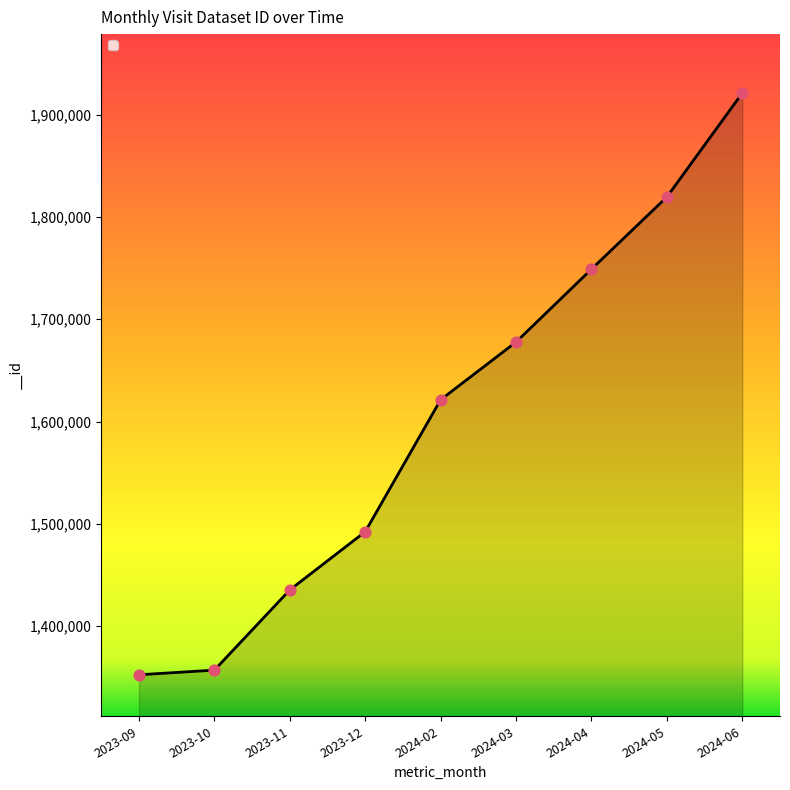

What is the ratio of the value at 2023-12 to the value at 2023-10?

1.1